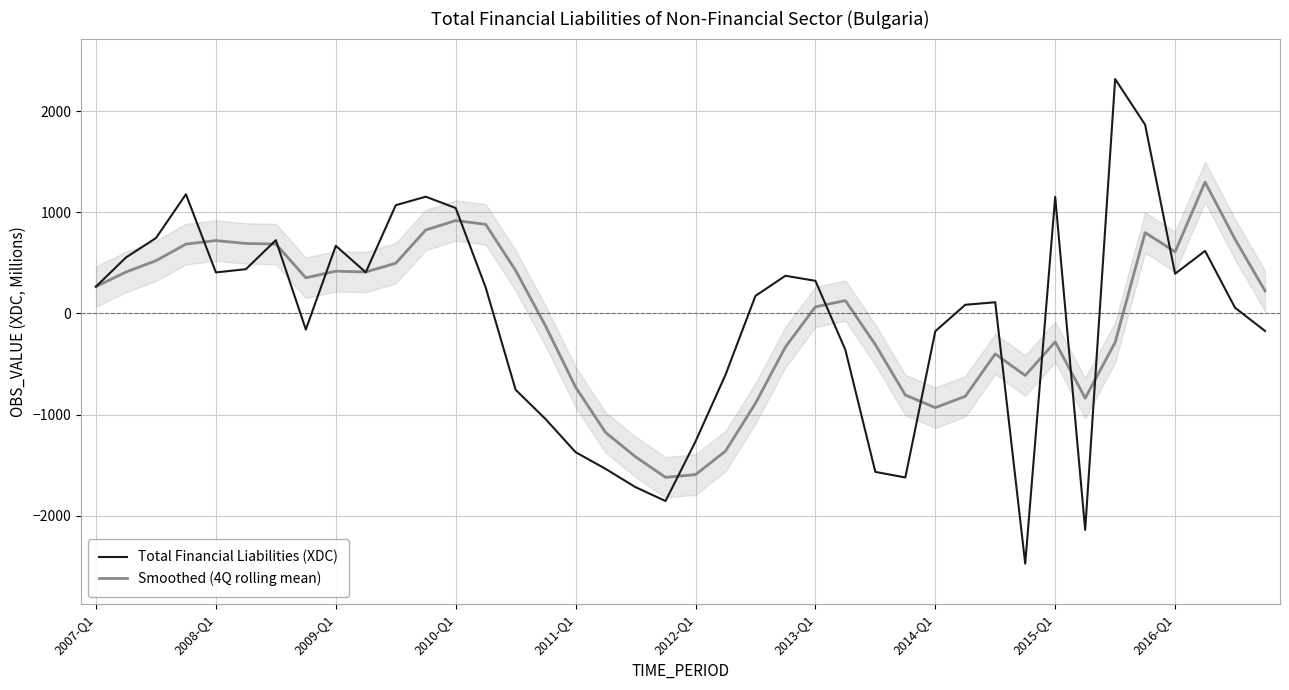

How many data points does each series have?

40